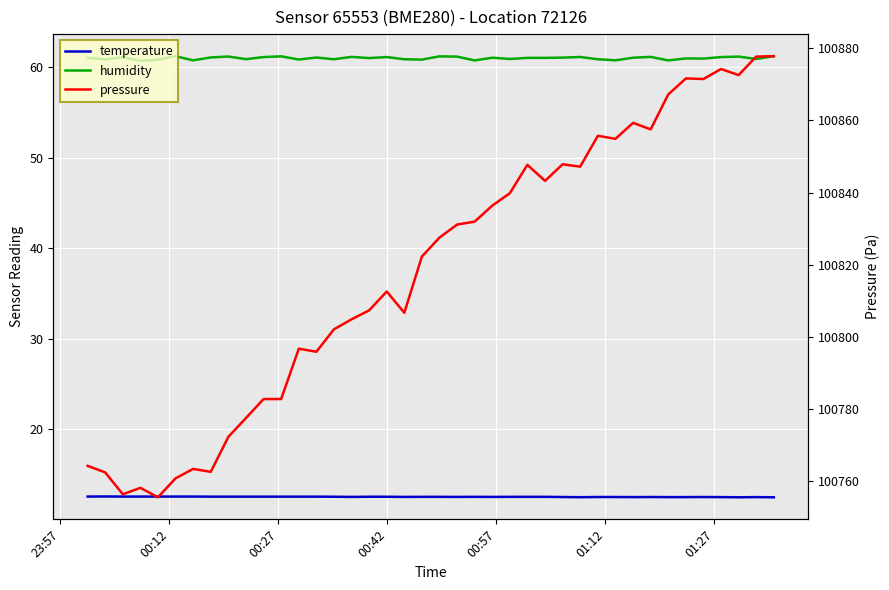

Reading left to right, list all the values displayed in this chart.

temperature: 12.5	12.5	12.5	12.5	12.5	12.5	12.5	12.5	12.5	12.5	12.5	12.5	12.5	12.5	12.5	12.5	12.5	12.5	12.5	12.5	12.5	12.5	12.5	12.5	12.5	12.5	12.5	12.5	12.5	12.5	12.5	12.5	12.5	12.5	12.5	12.5	12.5	12.4	12.5	12.4
humidity: 61.1	60.9	61.1	60.7	60.9	61.2	60.8	61.1	61.2	60.9	61.1	61.2	60.9	61.1	60.9	61.2	61.0	61.1	60.9	60.9	61.2	61.2	60.8	61.1	60.9	61.1	61.1	61.1	61.2	60.9	60.8	61.1	61.2	60.8	61.0	61.0	61.1	61.2	60.9	61.2
pressure: 100764.2	100762.4	100756.3	100758.1	100755.5	100760.7	100763.3	100762.5	100772.2	100777.5	100782.7	100782.7	100796.7	100795.8	100802.1	100804.8	100807.3	100812.6	100806.7	100822.2	100827.5	100831.1	100831.9	100836.4	100839.8	100847.7	100843.2	100847.8	100847.2	100855.8	100854.9	100859.3	100857.5	100867.2	100871.7	100871.5	100874.3	100872.6	100877.7	100877.8